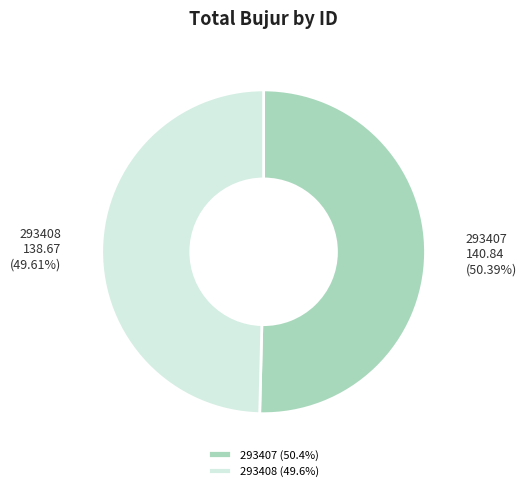

Which category has the biggest portion of the pie?

293407